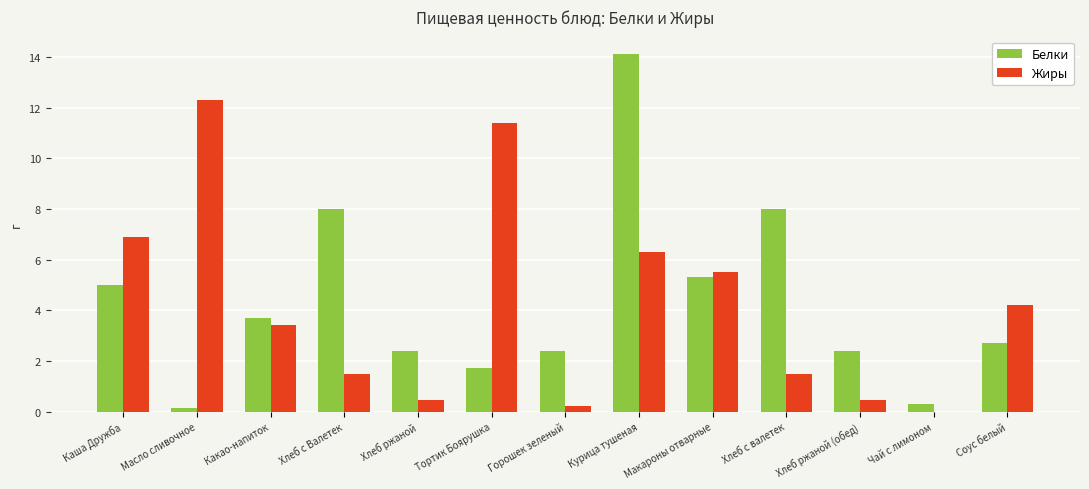

What is the highest value of the Жиры series?

12.3